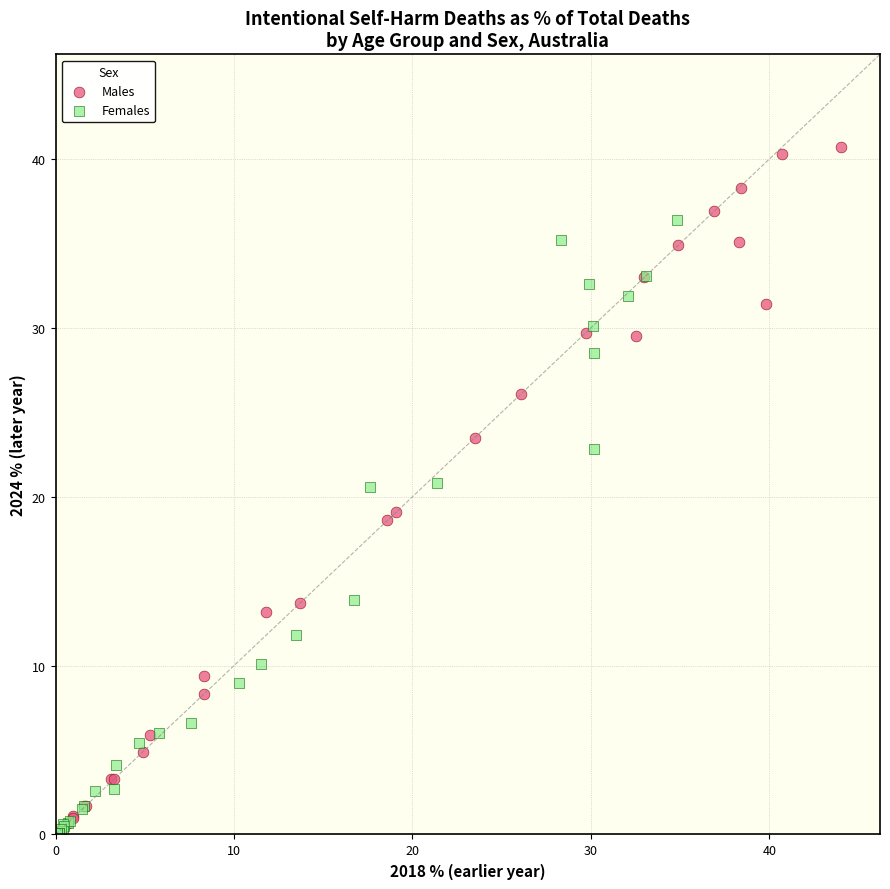

Which series contains the highest Y value?

Males